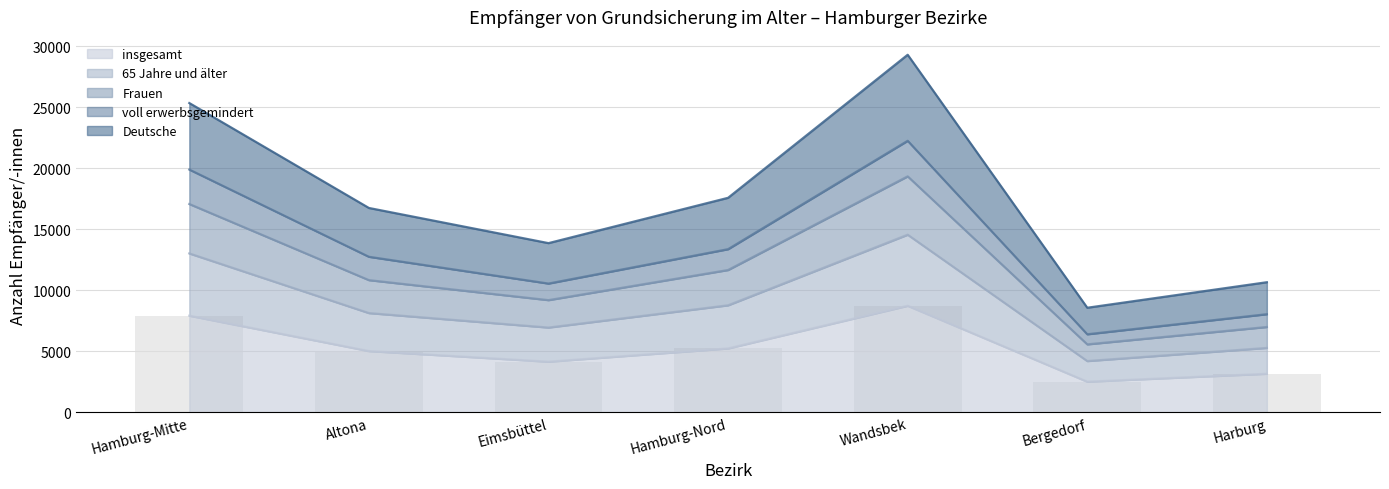

Rank the categories by value from lowest to highest.

Bergedorf, Harburg, Eimsbüttel, Altona, Hamburg-Nord, Hamburg-Mitte, Wandsbek